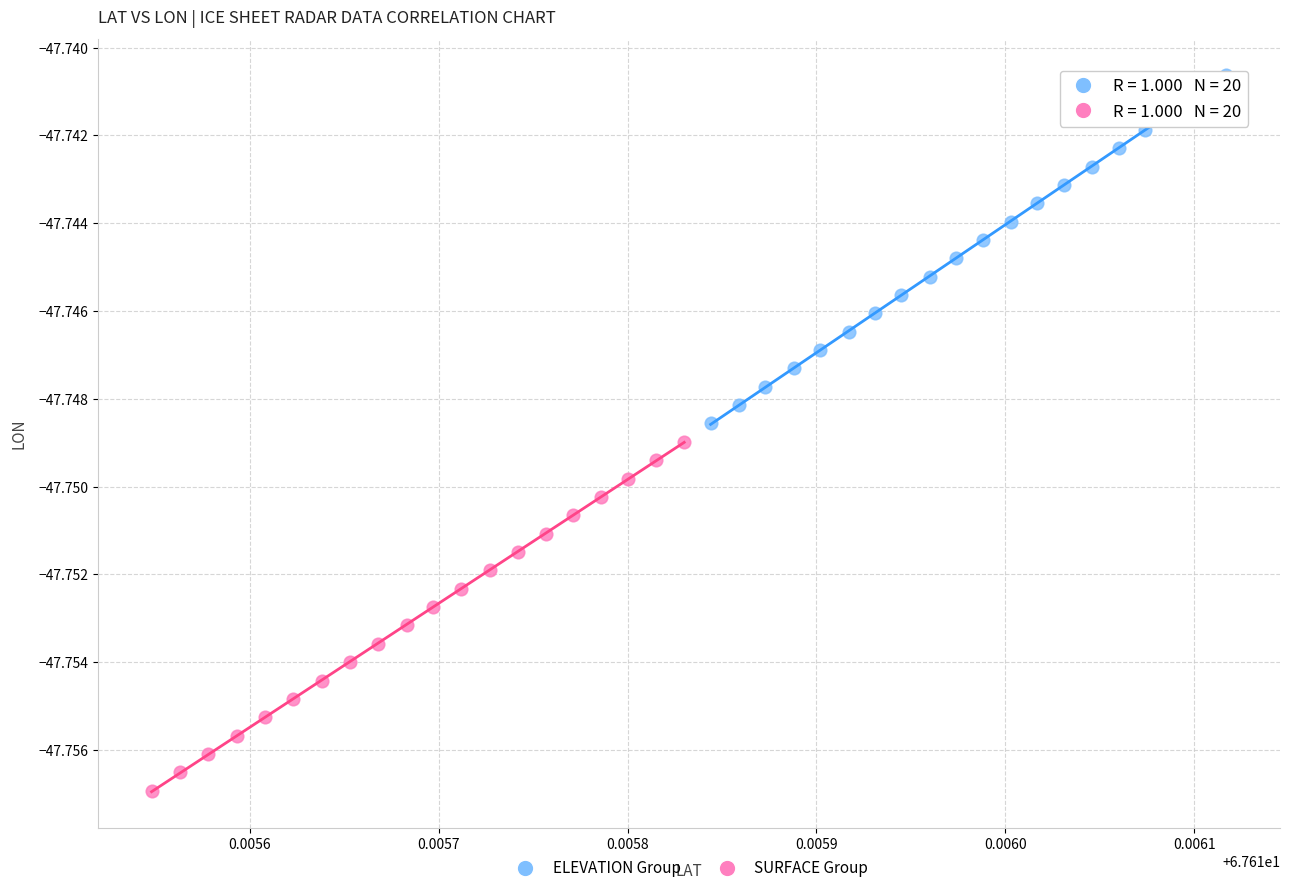

Which series contains the lowest Y value?

SURFACE Group